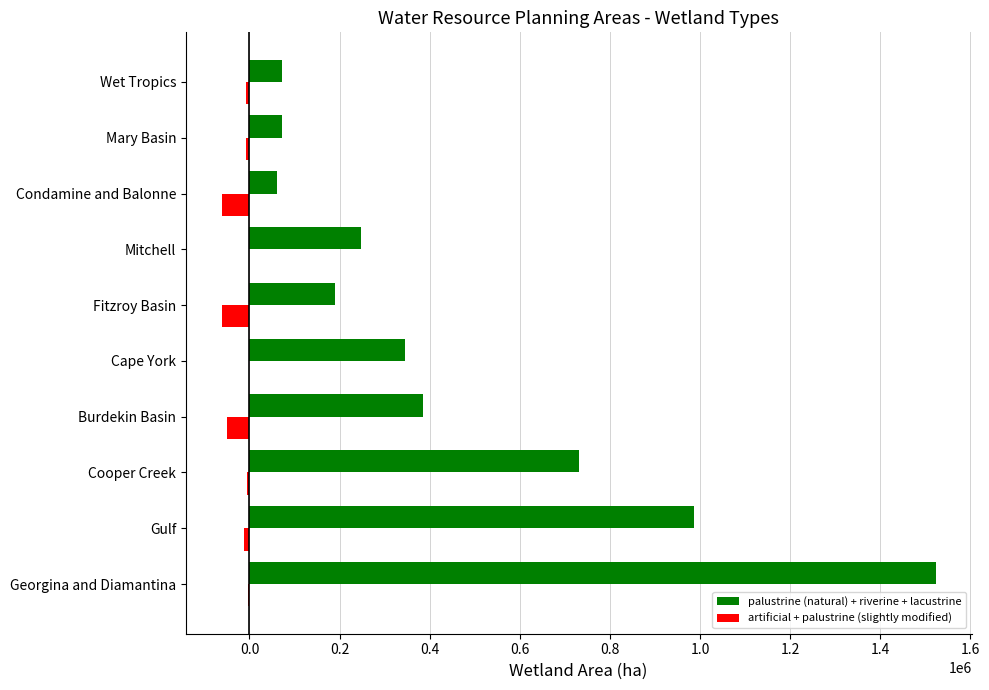

What is the sum of all artificial + palustrine (slightly modified) values?

-211223